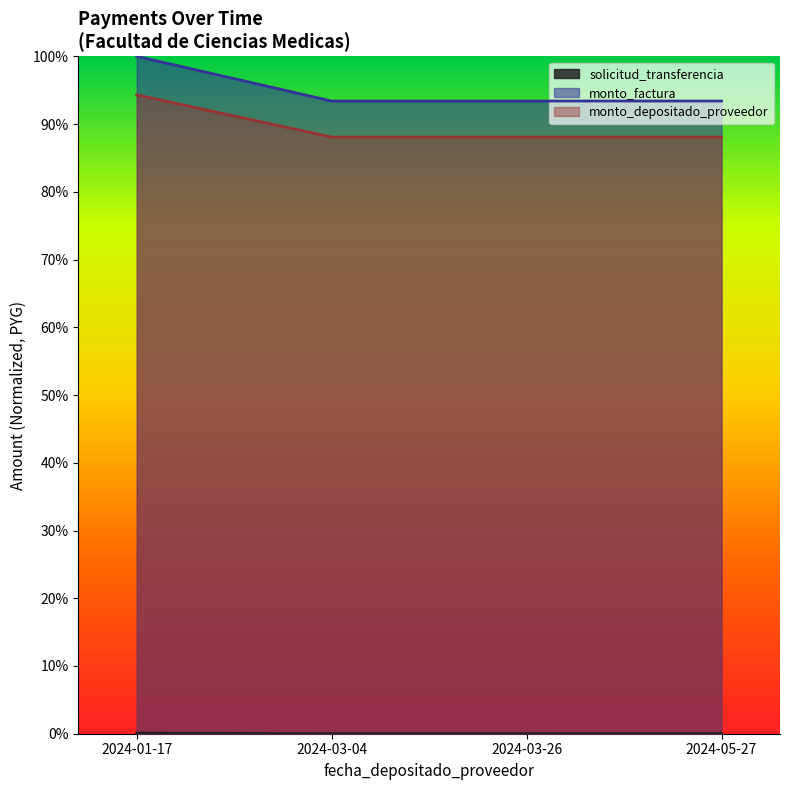

Which series has the widest spread of values?

monto_factura